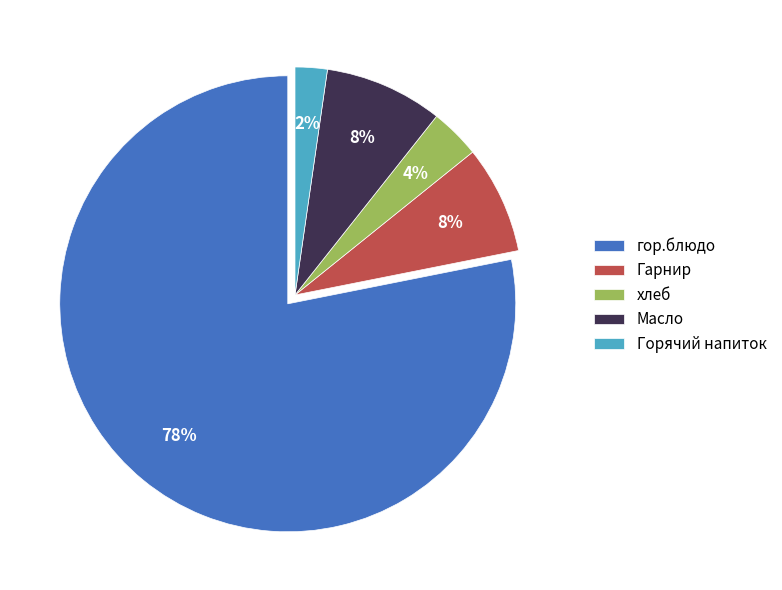

To the nearest percent, what is the difference between the Горячий напиток and гор.блюдо slice percentages?

76%